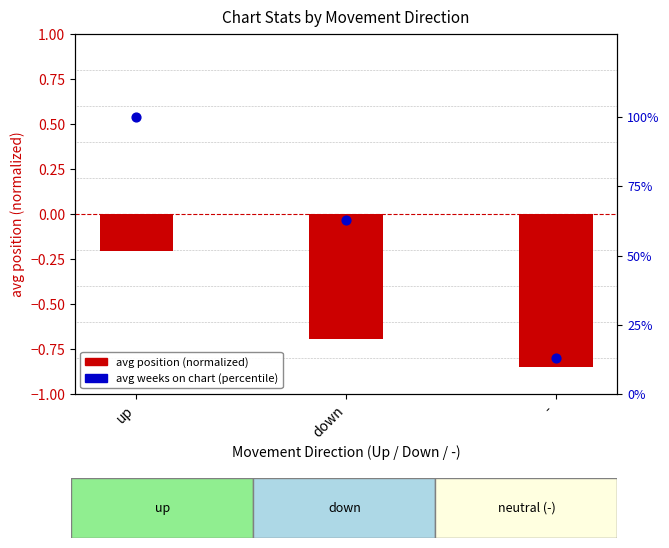

Which series reaches the maximum Y coordinate?

avg weeks pct